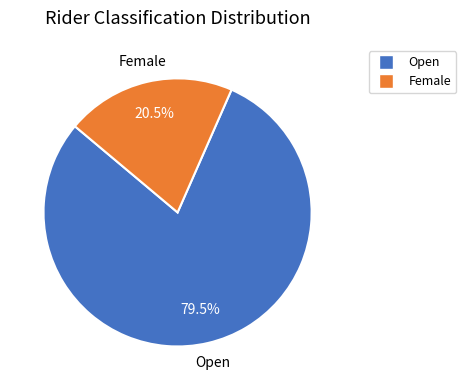

What is the smallest slice in the pie chart?

Female